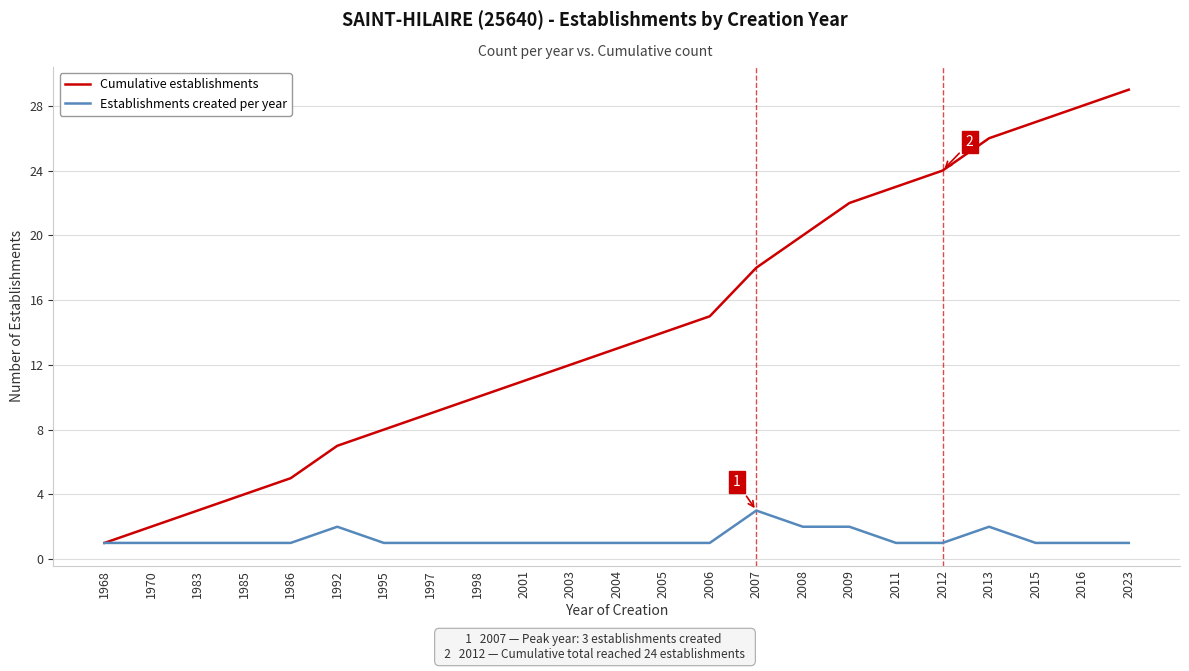

What is the spread (max minus min) of values at 2012?

23